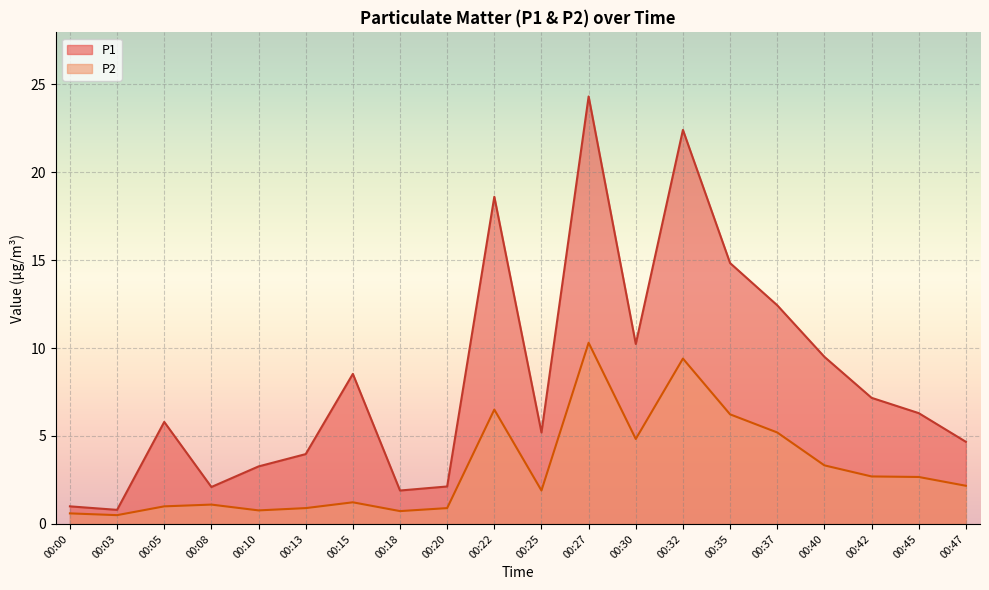

How many lines are shown in the chart?

2